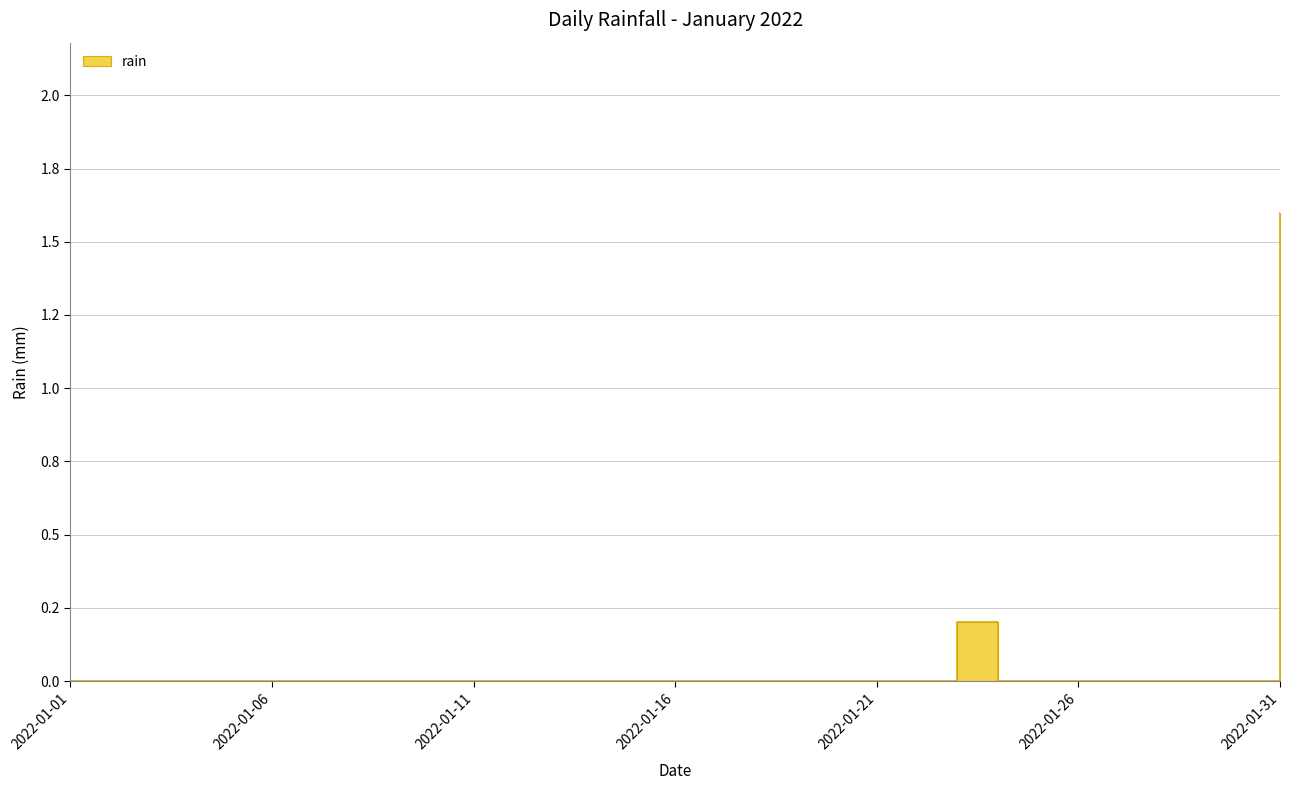

Count the number of data series in this chart.

1